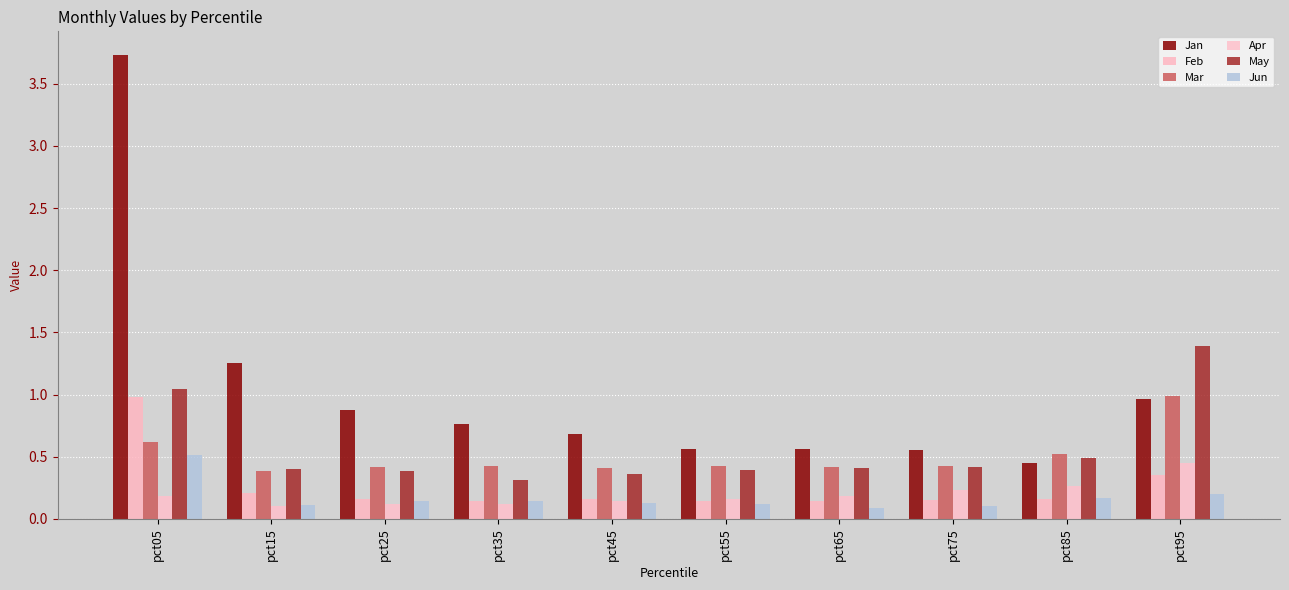

Reading left to right, what are all the values shown in this chart?

Jan: 3.7	1.2	0.9	0.8	0.7	0.6	0.6	0.6	0.5	1.0
Feb: 1.0	0.2	0.2	0.1	0.2	0.1	0.1	0.2	0.2	0.4
Mar: 0.6	0.4	0.4	0.4	0.4	0.4	0.4	0.4	0.5	1.0
Apr: 0.2	0.1	0.1	0.1	0.1	0.2	0.2	0.2	0.3	0.4
May: 1.0	0.4	0.4	0.3	0.4	0.4	0.4	0.4	0.5	1.4
Jun: 0.5	0.1	0.1	0.1	0.1	0.1	0.1	0.1	0.2	0.2